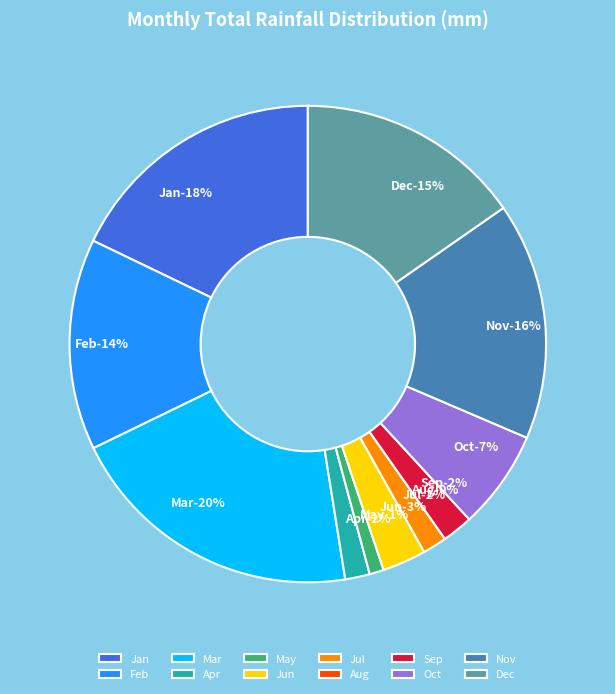

Is the sum of Mar and Feb greater than half?

No